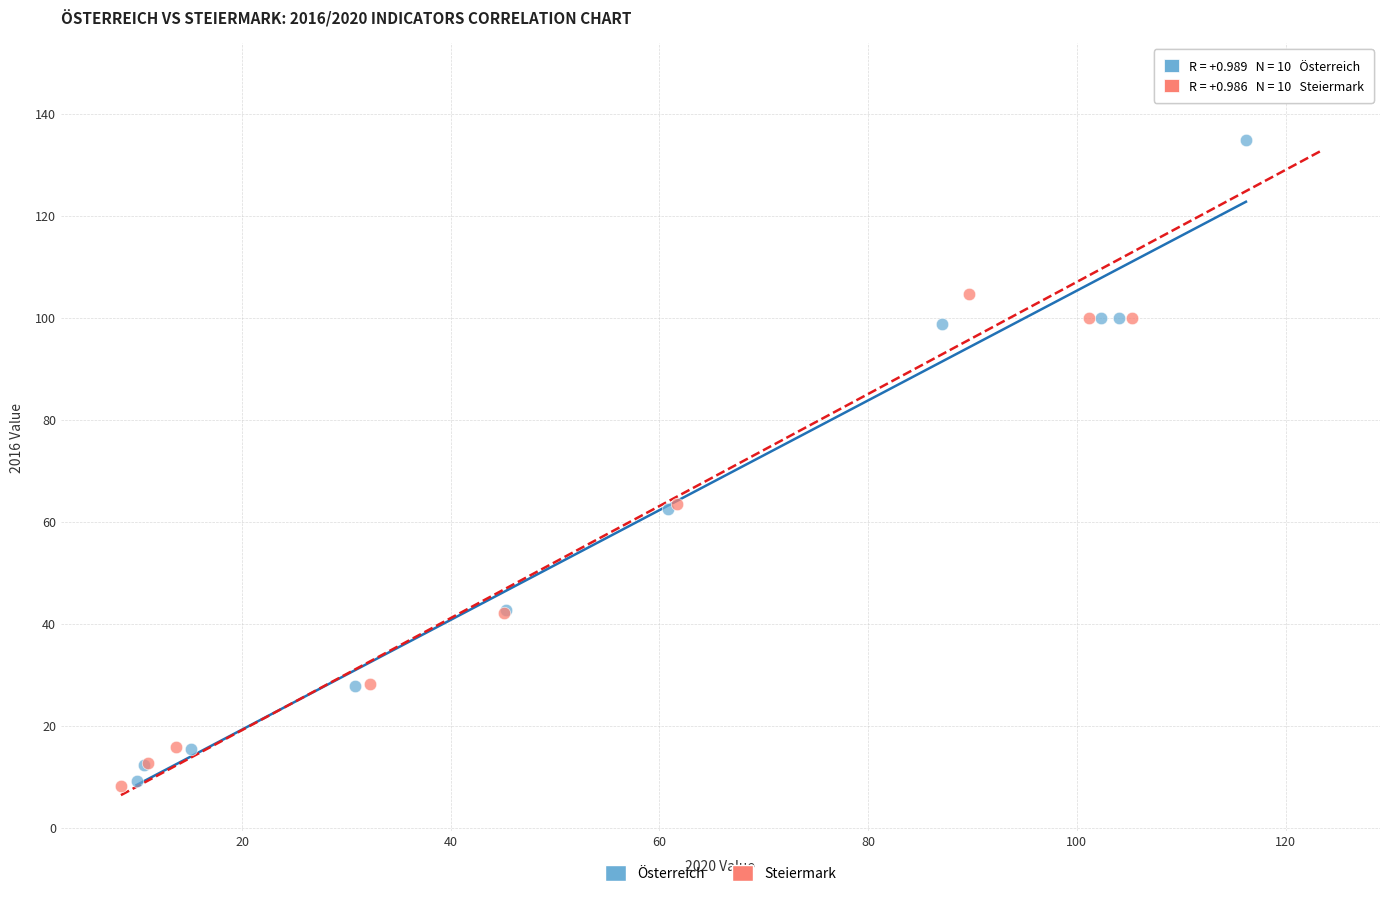

Which series has the largest Y range (max minus min)?

Steiermark